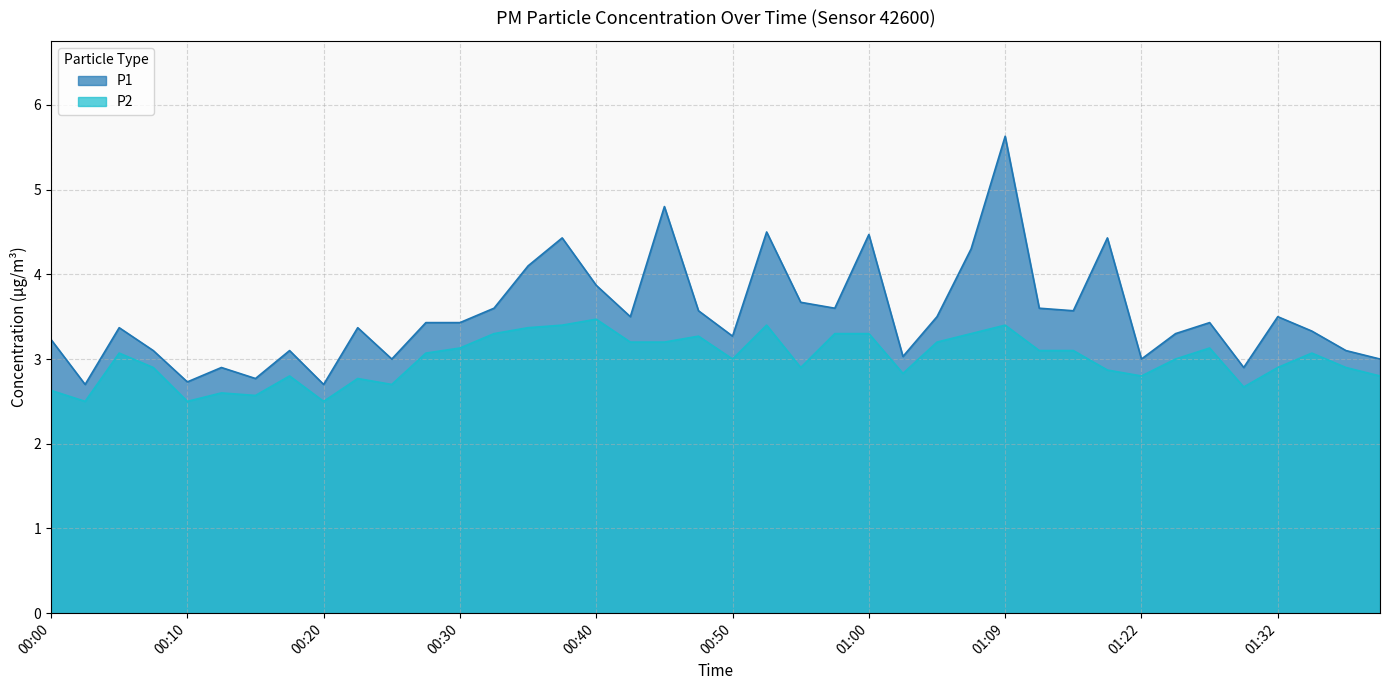

True or false: P2 and P1 intersect in this chart.

False